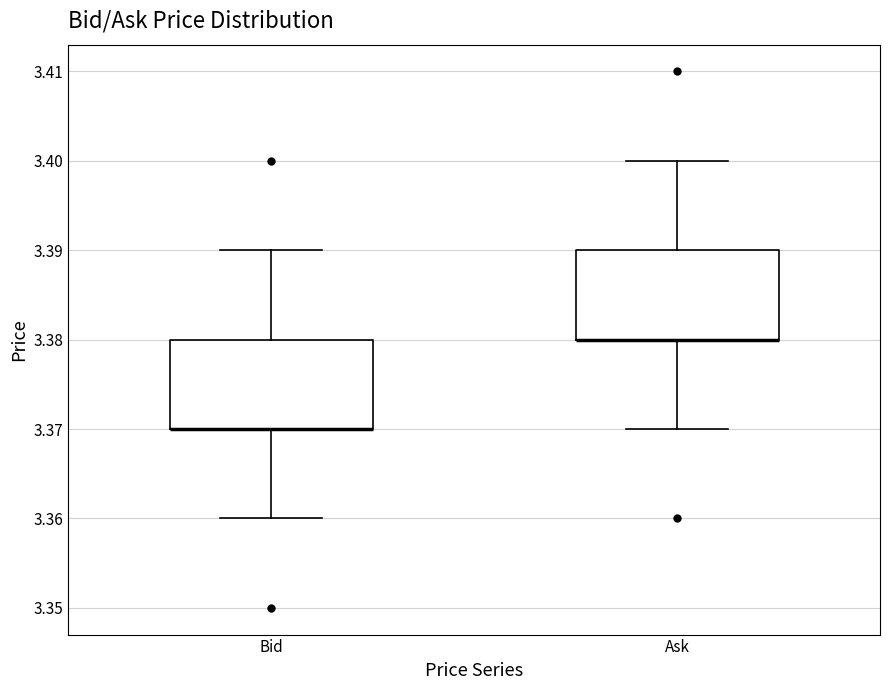

Reading left to right, transcribe this box plot: for each box, give where its median line is, the range the box spans, and where its two whiskers end, as read against the y-axis. The values are not printed on the chart, so give them approximately, as read against the axis.

Bid: median 3.37 (drawn on the box's lower edge), box 3.37 to 3.38, whiskers 3.36 to 3.39
Ask: median 3.38 (drawn on the box's lower edge), box 3.38 to 3.39, whiskers 3.37 to 3.40